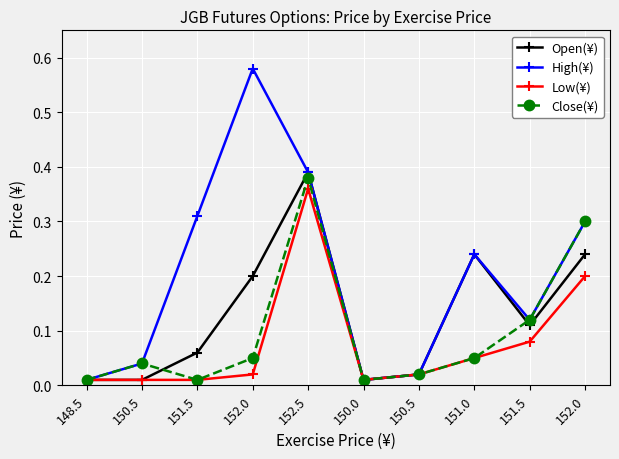

What are all the series names shown in the legend?

Open(¥), High(¥), Low(¥), Close(¥)